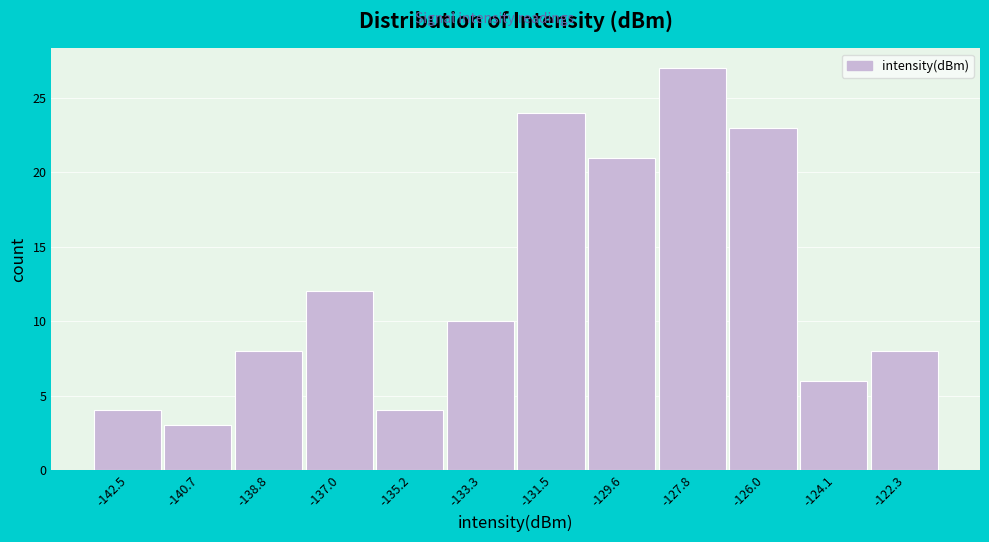

Reading left to right, transcribe all the data shown in this chart.

4	3	8	12	4	10	24	21	27	23	6	8